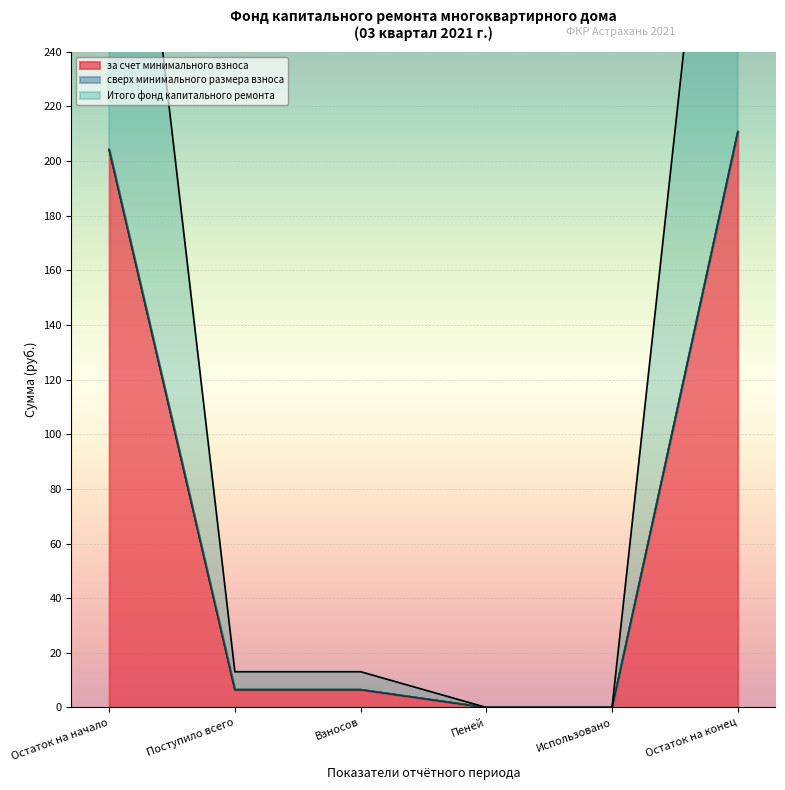

At which label is за счет минимального взноса closest to 105?

Поступило всего